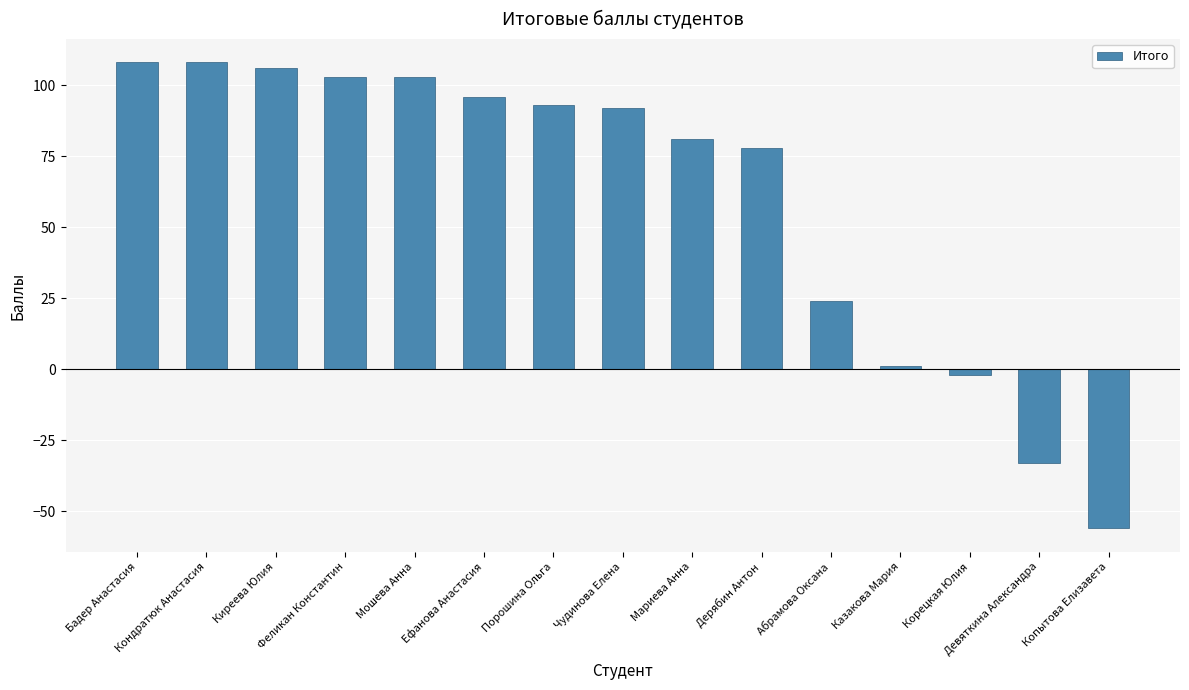

What is the change in value from Мошева Анна to Казакова Мария?

-102